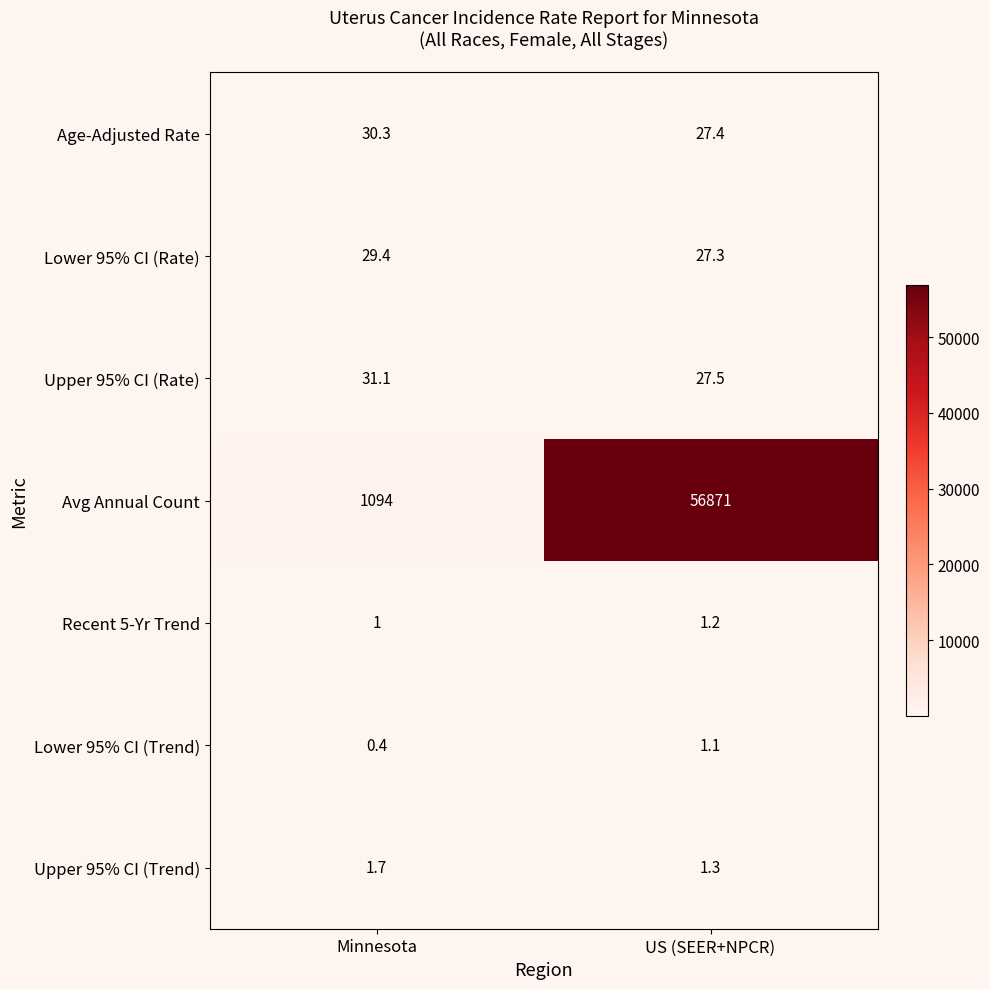

Reading right to left, extract all data points from this chart.

Age-Adjusted Rate: US (SEER+NPCR)=27.4	Minnesota=30.3
Lower 95% CI (Rate): US (SEER+NPCR)=27.3	Minnesota=29.4
Upper 95% CI (Rate): US (SEER+NPCR)=27.5	Minnesota=31.1
Avg Annual Count: US (SEER+NPCR)=56871.0	Minnesota=1094.0
Recent 5-Yr Trend: US (SEER+NPCR)=1.2	Minnesota=1.0
Lower 95% CI (Trend): US (SEER+NPCR)=1.1	Minnesota=0.4
Upper 95% CI (Trend): US (SEER+NPCR)=1.3	Minnesota=1.7